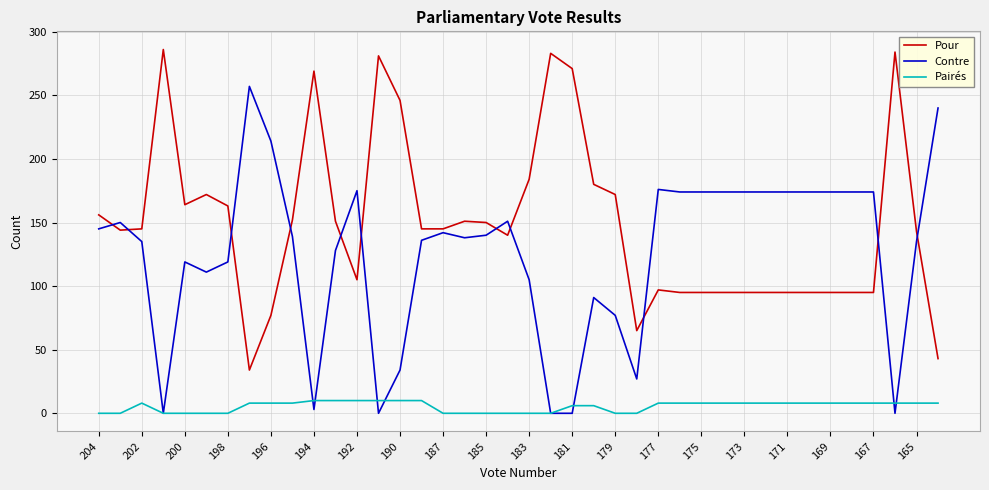

Rank the series by their average value, from lowest to highest.

Pairés, Contre, Pour